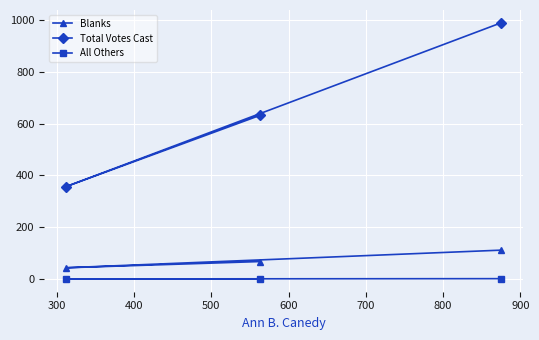

Reading left to right, list all the values displayed in this chart.

Blanks: 68	44	112
Total Votes Cast: 632	357	989
All Others: 1	1	2